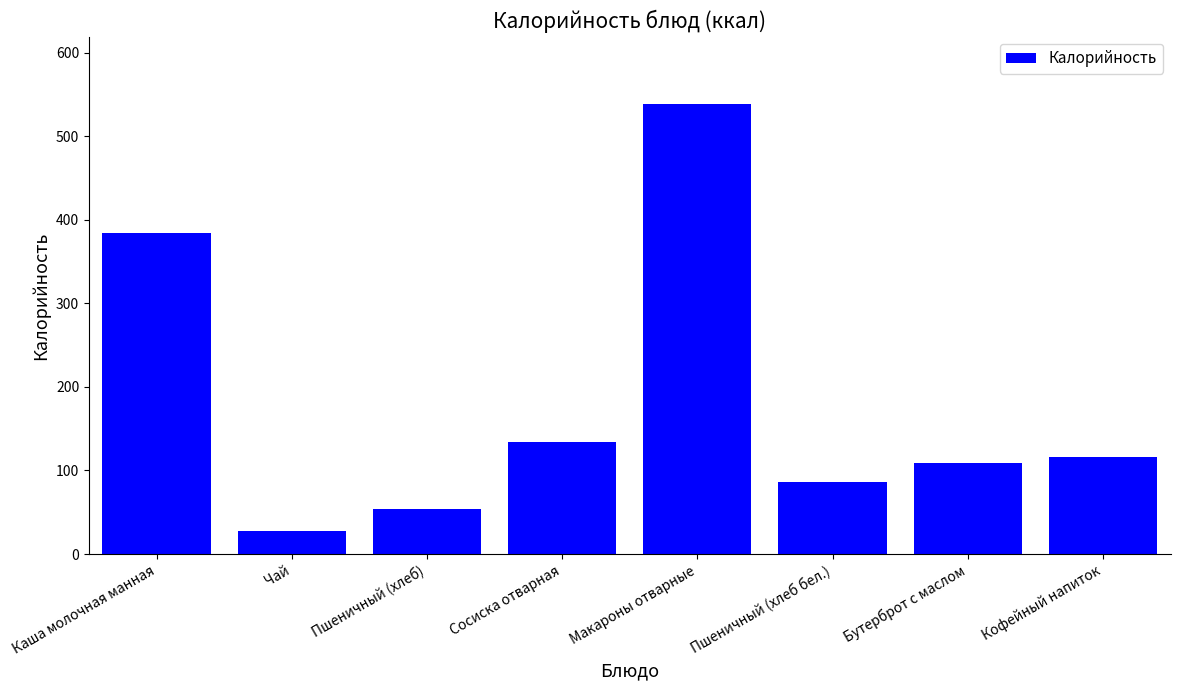

True or false: the data shows 383.8 at Каша молочная манная.

True